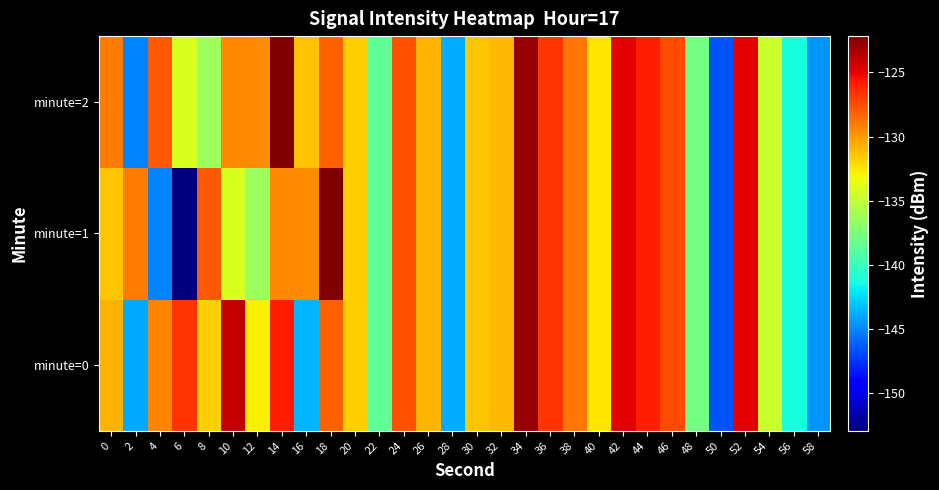

Which series has the largest total across all categories?

minute=2